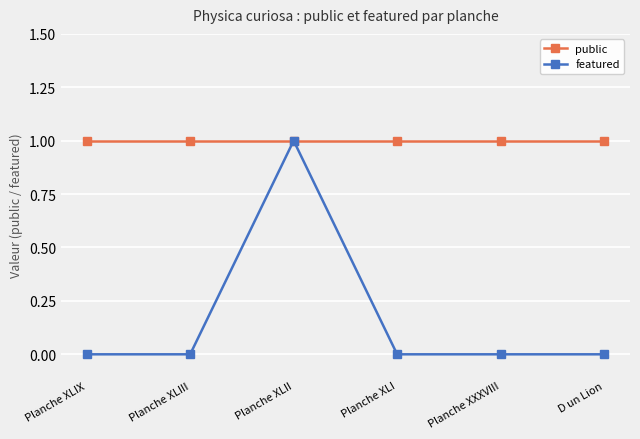

Rank the series by their average value, from highest to lowest.

public, featured